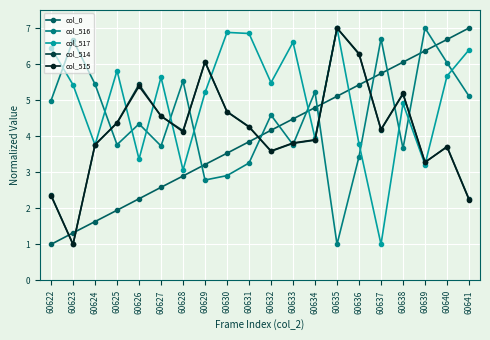

How many data points in col_517 are above 5?

12